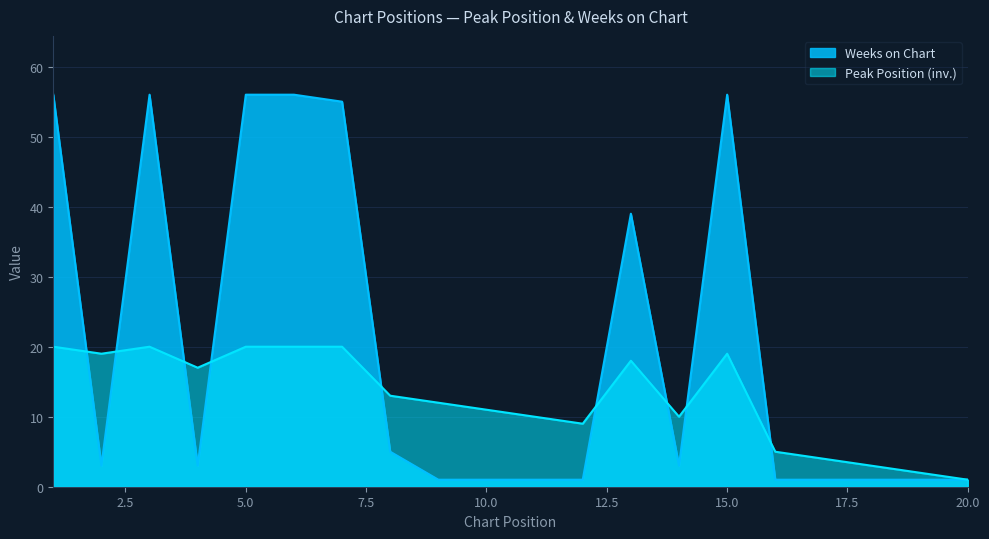

Does the chart have visible grid lines?

Yes